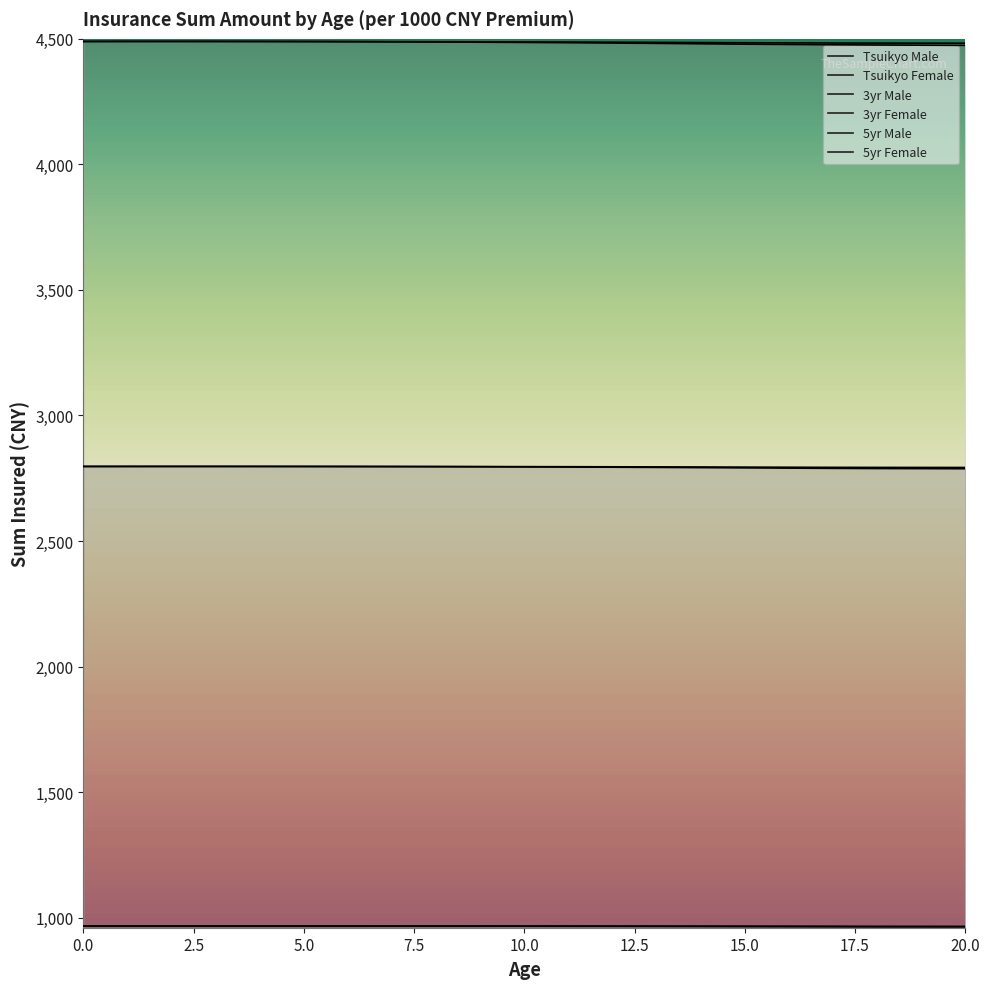

What is the spread (max minus min) of values at 4?

3522.9